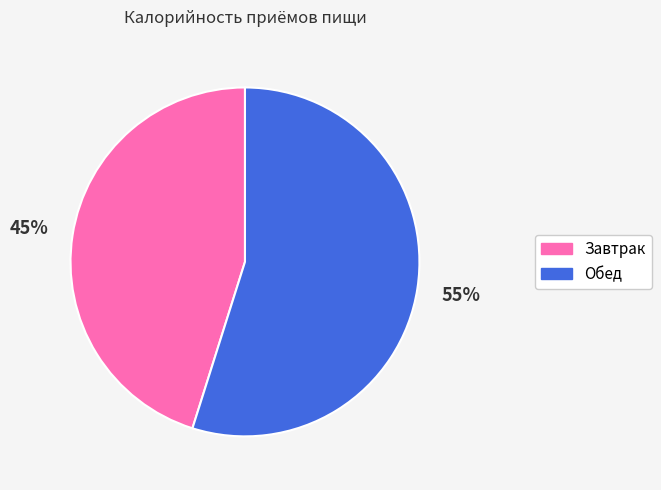

Which category has the biggest portion of the pie?

Обед